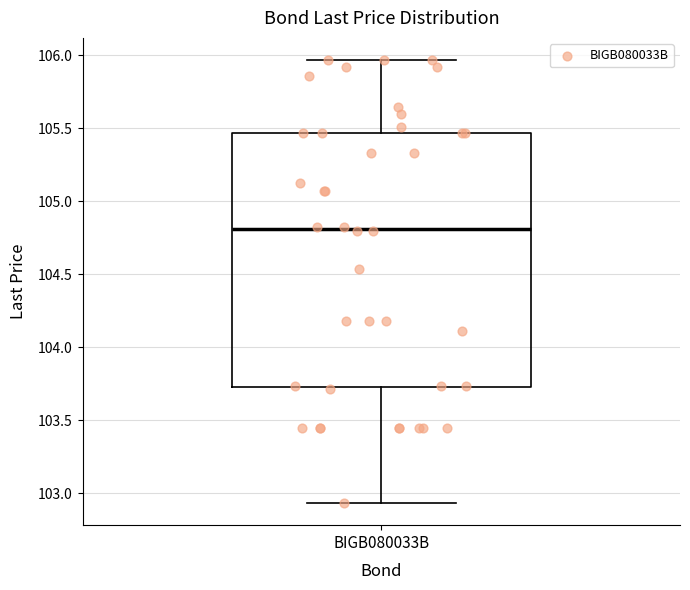

Where is the upper edge of the box for BIGB080033B on the y-axis? The values are not printed on the chart, so give them approximately, as read against the axis.

105.45